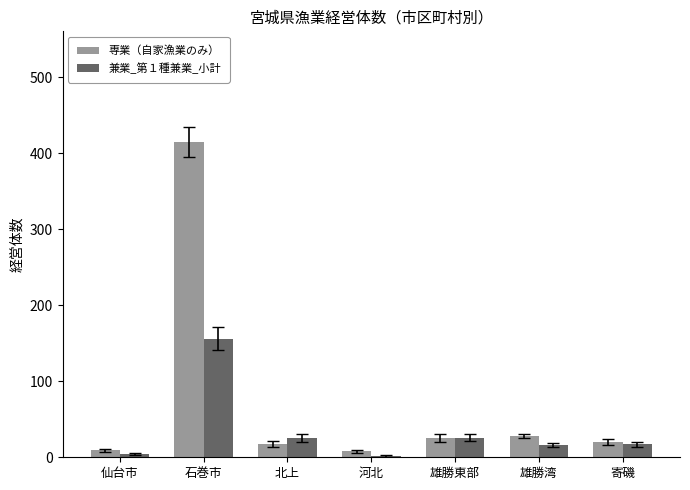

What is the sum of all 専業（自家漁業のみ） values?

523